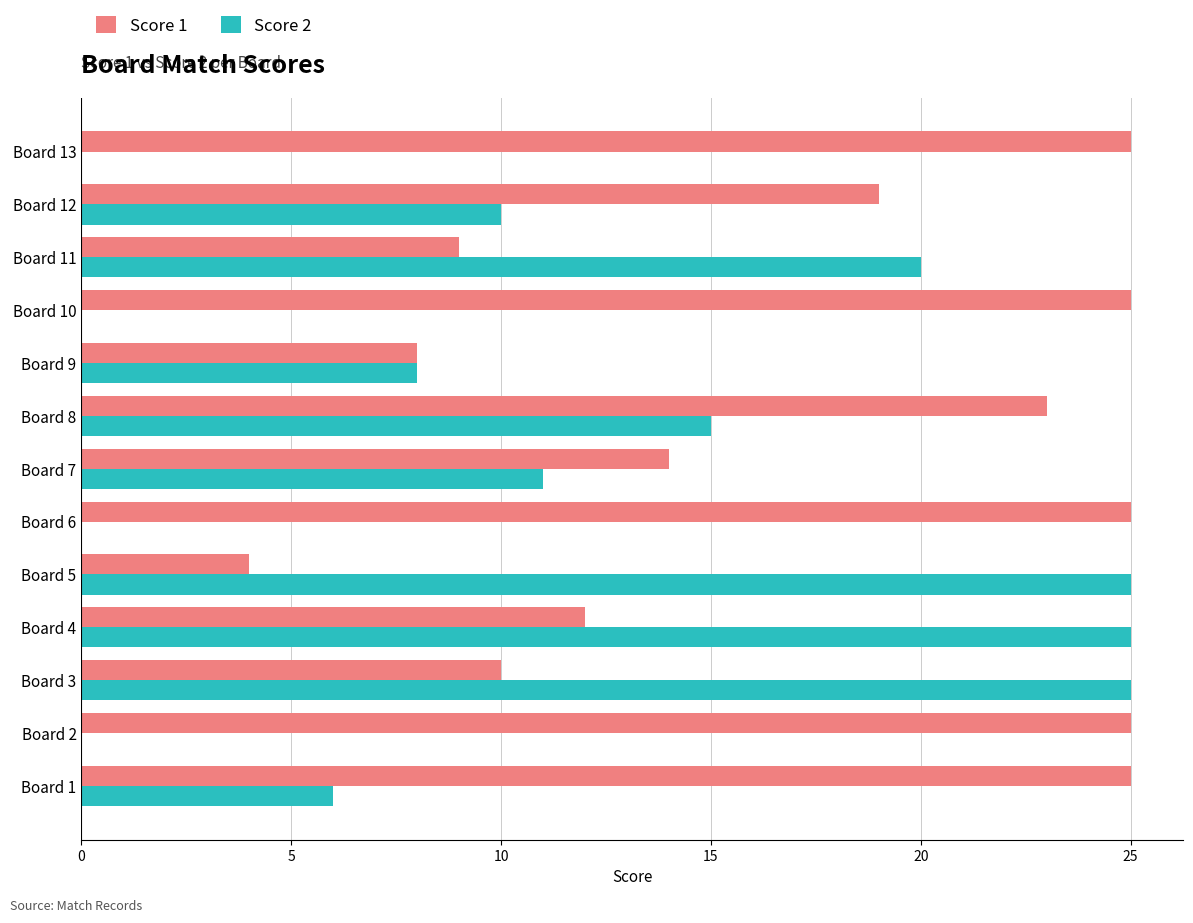

What is the average value of the Score 2 series?

11